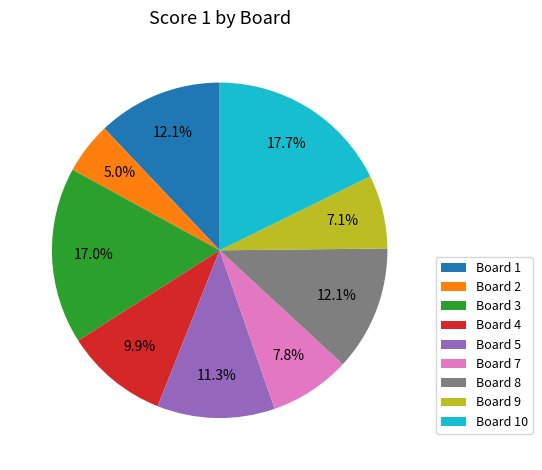

Is Board 10 the majority of the pie?

No